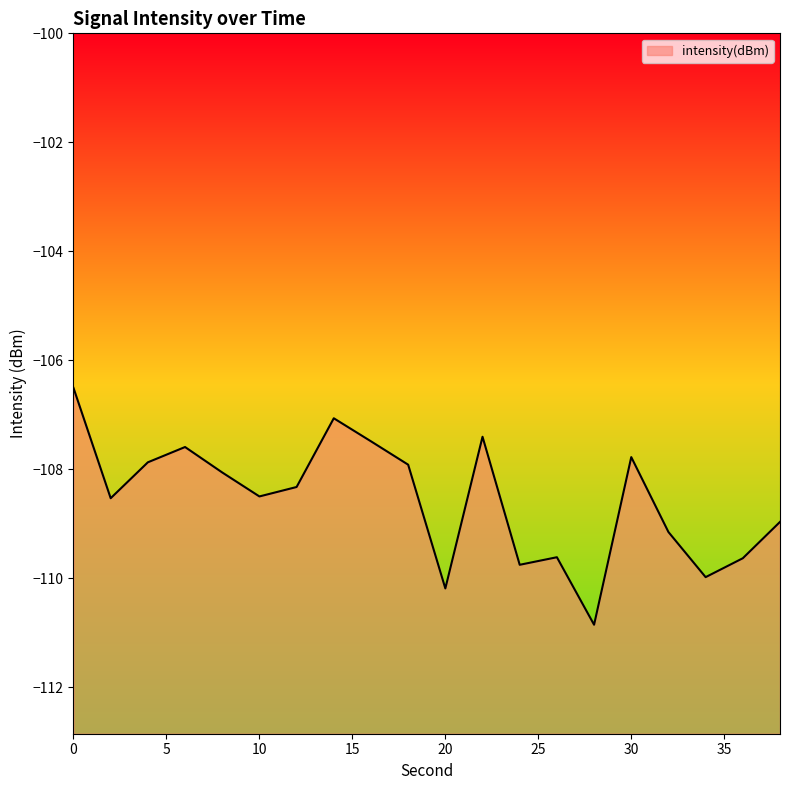

Rank the categories by value from lowest to highest.

28, 20, 34, 24, 36, 26, 32, 38, 2, 10, 12, 8, 18, 4, 30, 6, 16, 22, 14, 0